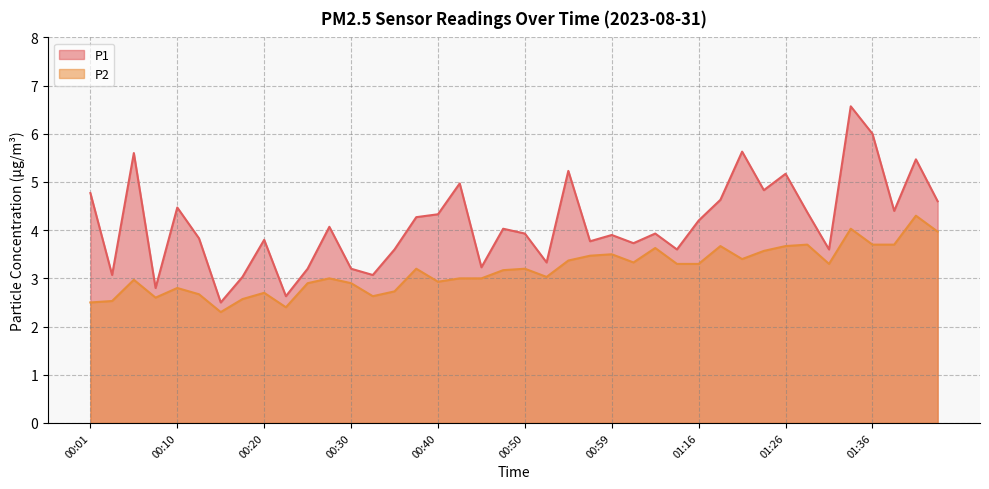

What is the approximate value of P1 at 00:40?

4.3